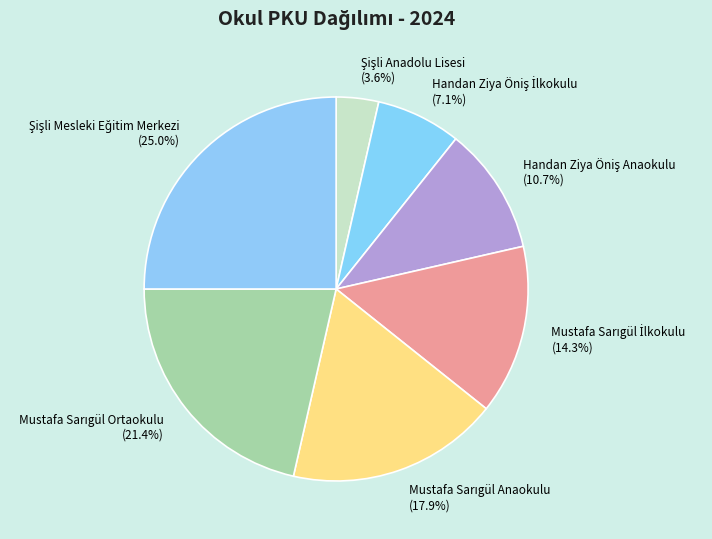

Is there any slice that represents more than half of the pie?

No